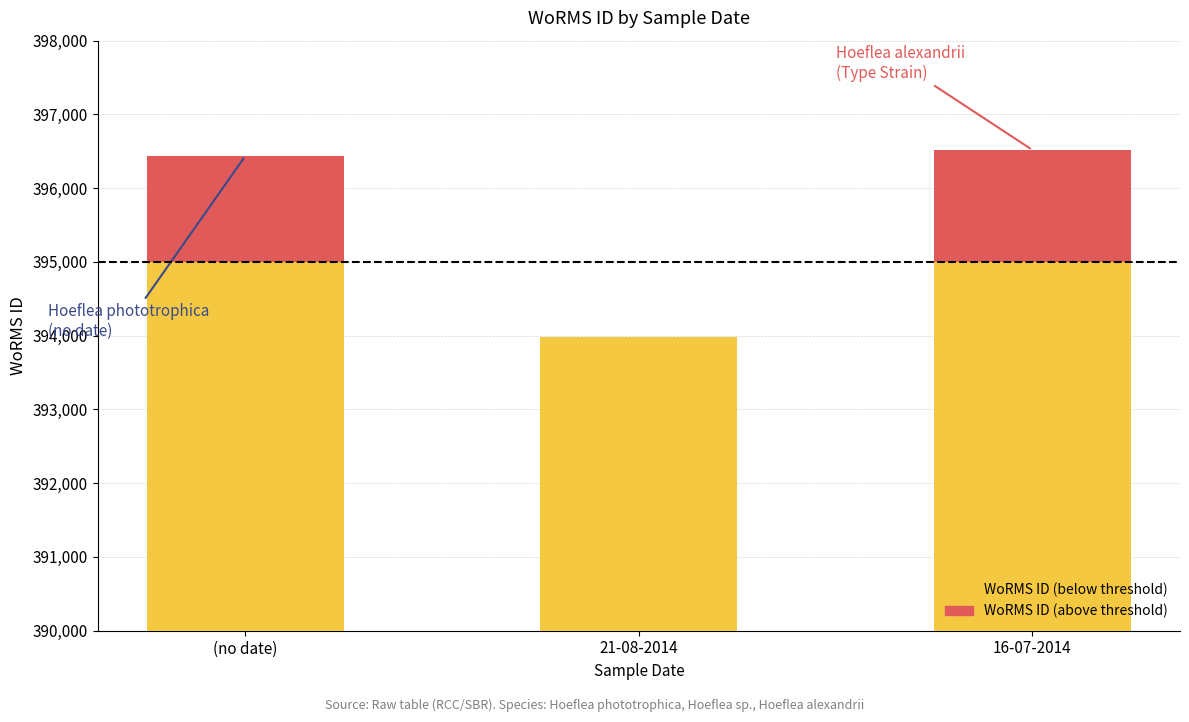

Reading left to right, what are all the values shown in this chart?

Base (below threshold): (no date)=395000	21-08-2014=393986	16-07-2014=395000
Above threshold: (no date)=1436	21-08-2014=0	16-07-2014=1518